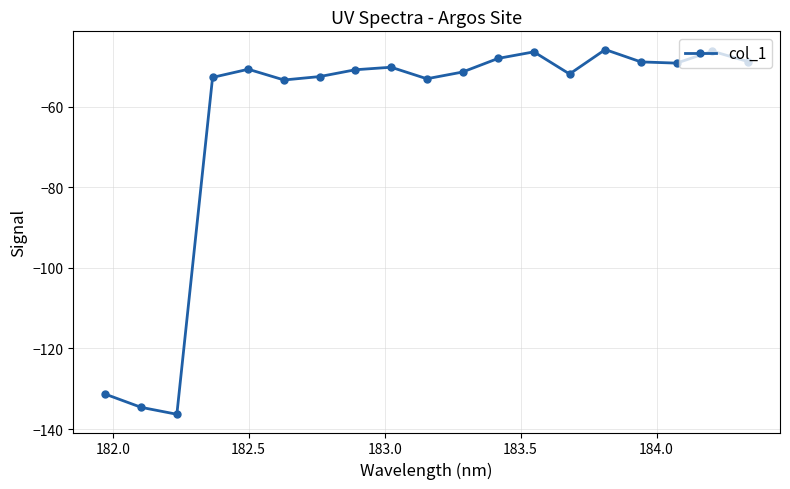

True or false: the data has more than 0 interior local peaks.

True